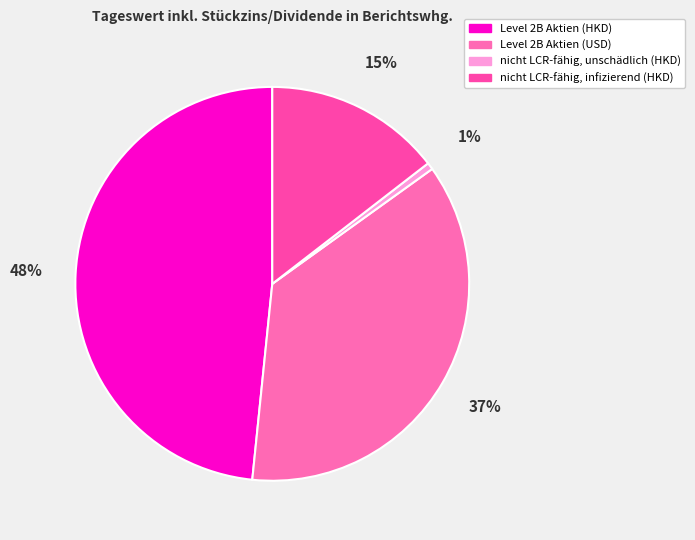

Count the number of slices in the pie.

4